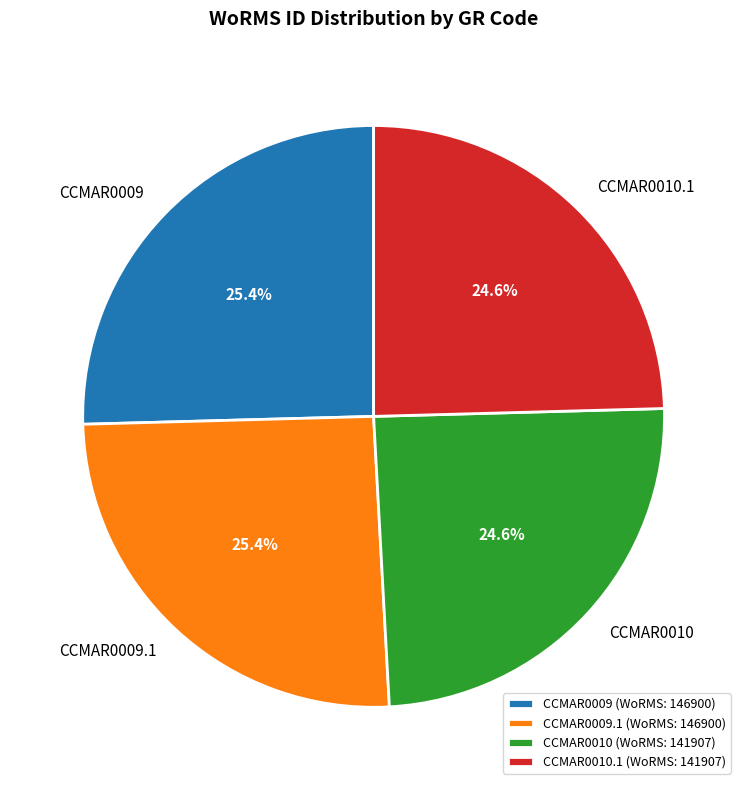

To the nearest percent, what is the combined percentage of CCMAR0010 and CCMAR0009?

50%